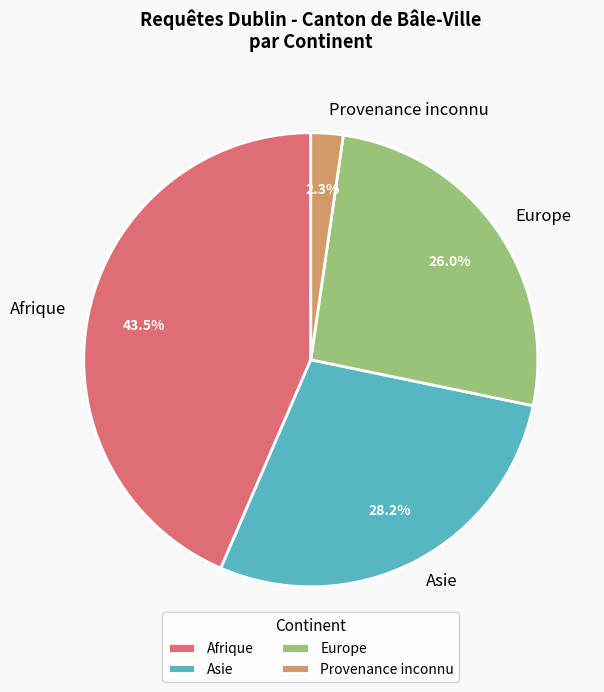

Is the sum of Provenance inconnu and Afrique greater than half?

No